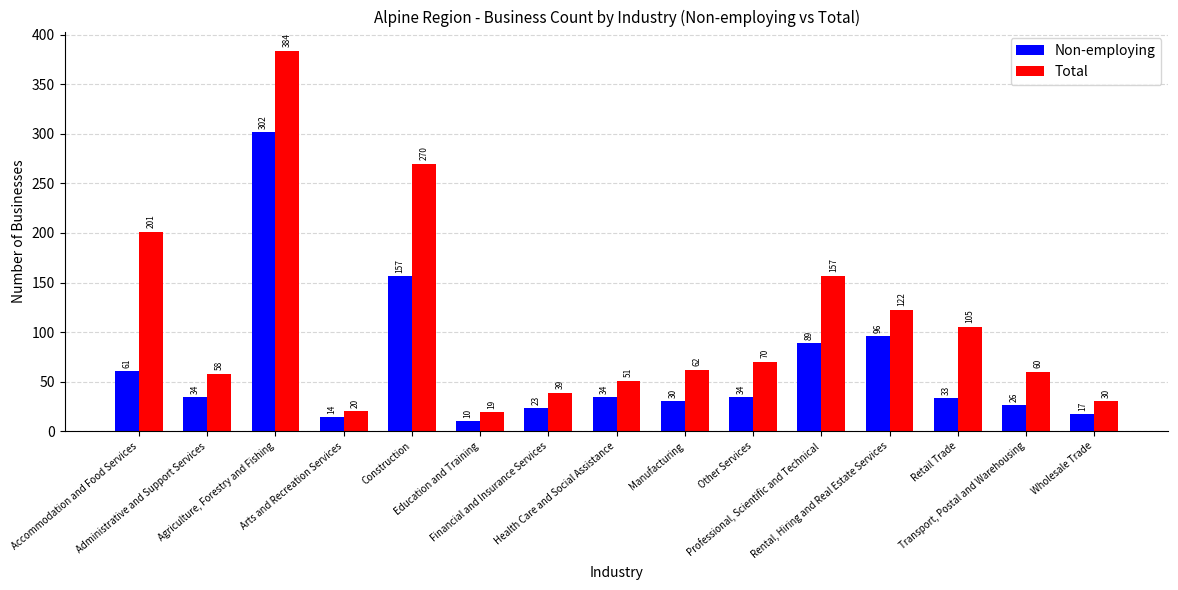

Reading left to right, transcribe all the data shown in this chart.

Non-employing: 61	34	302	14	157	10	23	34	30	34	89	96	33	26	17
Total: 201	58	384	20	270	19	39	51	62	70	157	122	105	60	30